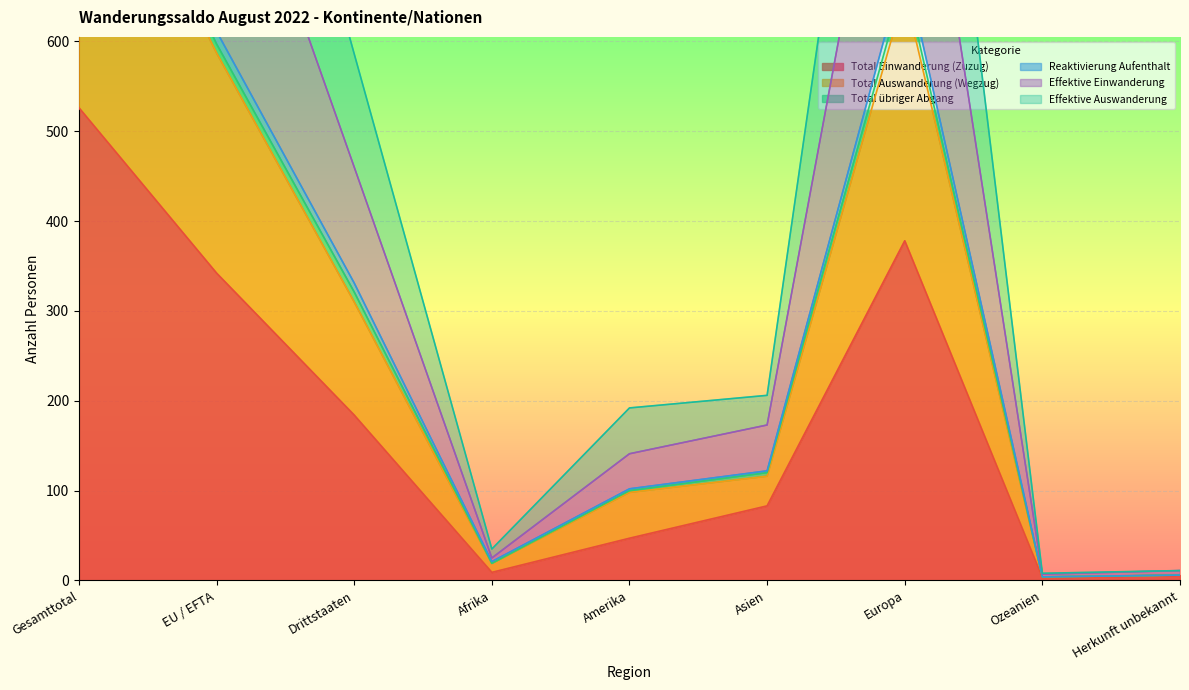

Which series has the largest range (max minus min)?

Total Auswanderung (Wegzug)